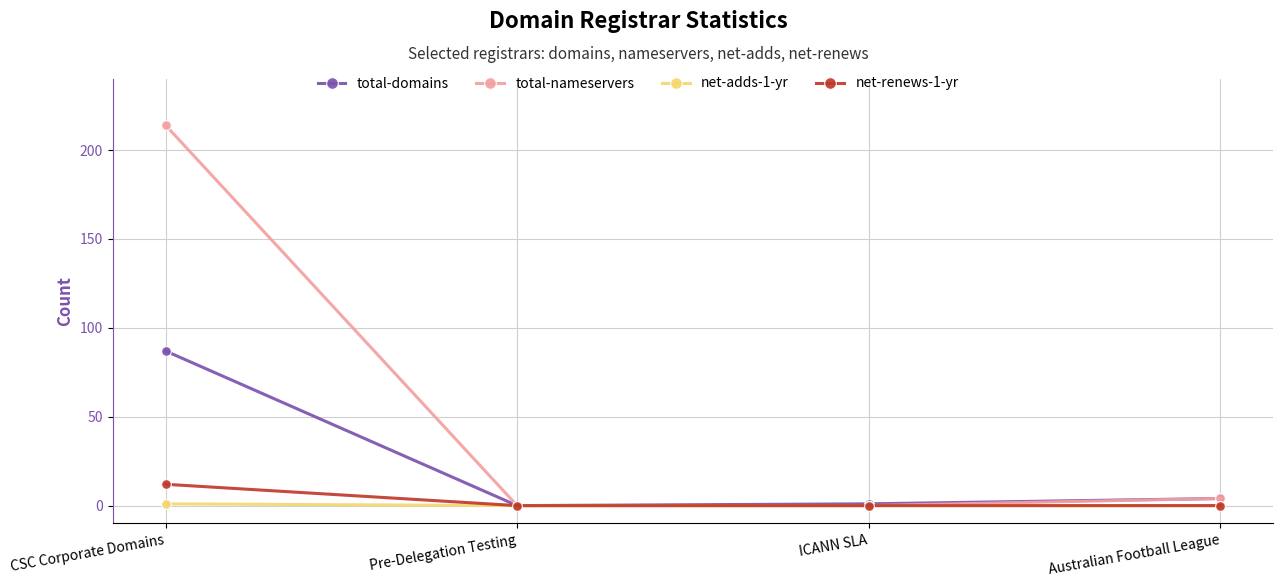

How many series are shown in this chart?

4